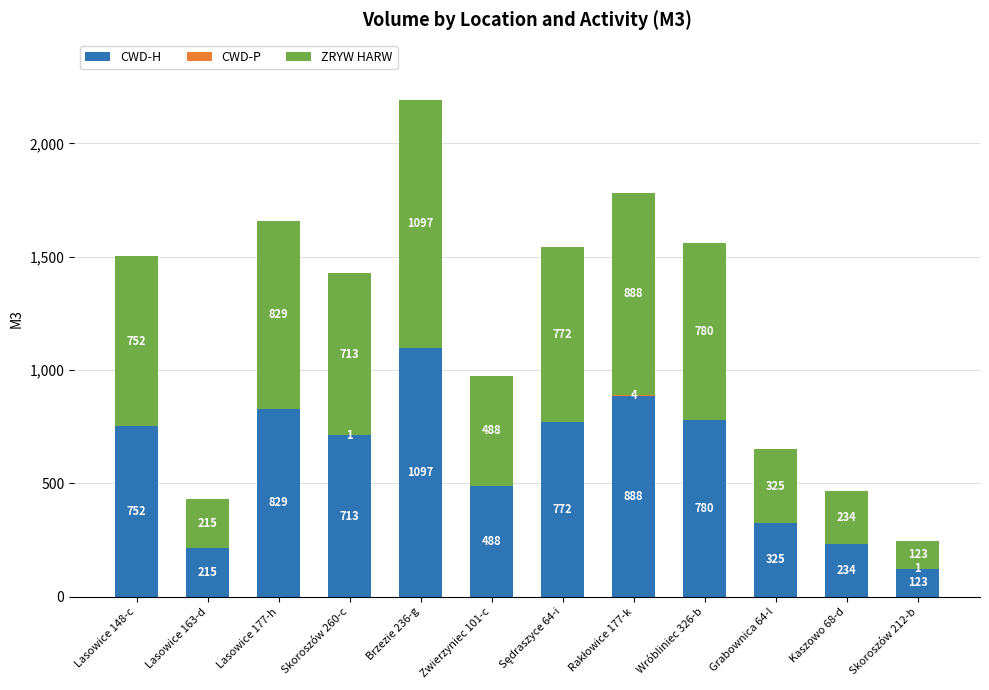

The value of CWD-H at Skoroszów 260-c is 713. True or false?

True